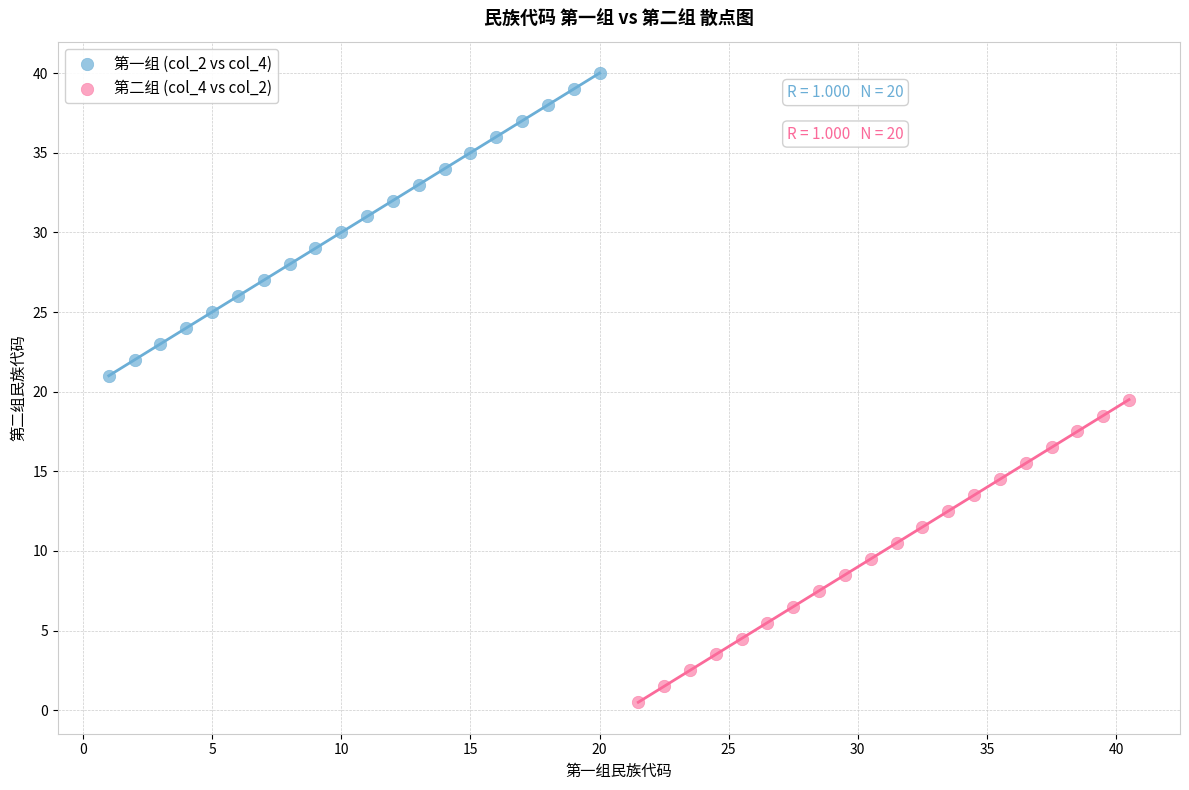

Which series reaches the maximum Y coordinate?

第一组 (col_2 vs col_4)